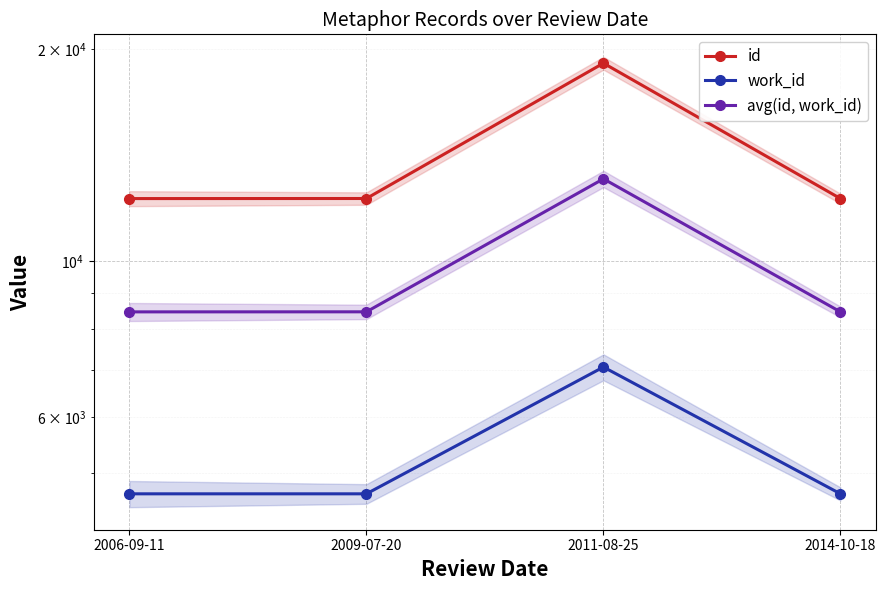

Reading right to left, list all the values displayed in this chart.

id: 12265.0	19095.0	12268.0	12265.0
work_id: 4671.0	7070.0	4671.0	4671.0
avg(id, work_id): 8468.0	13082.5	8469.5	8468.0